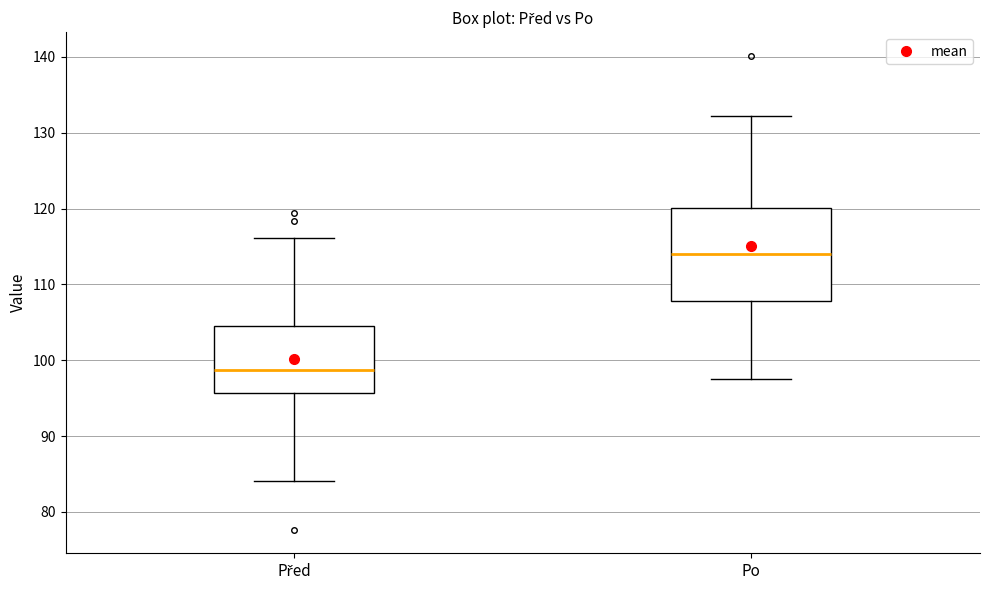

Where does the median line of the box for Po sit on the y-axis? The values are not printed on the chart, so give them approximately, as read against the axis.

114